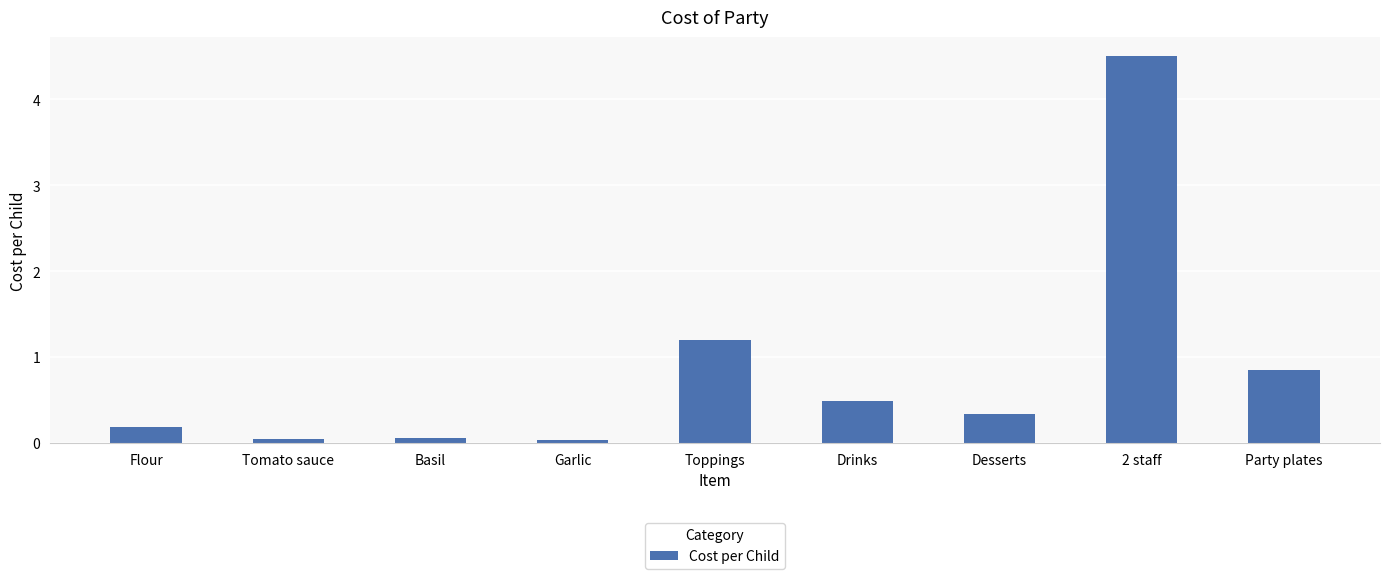

Which category has the highest value across all series?

2 staff